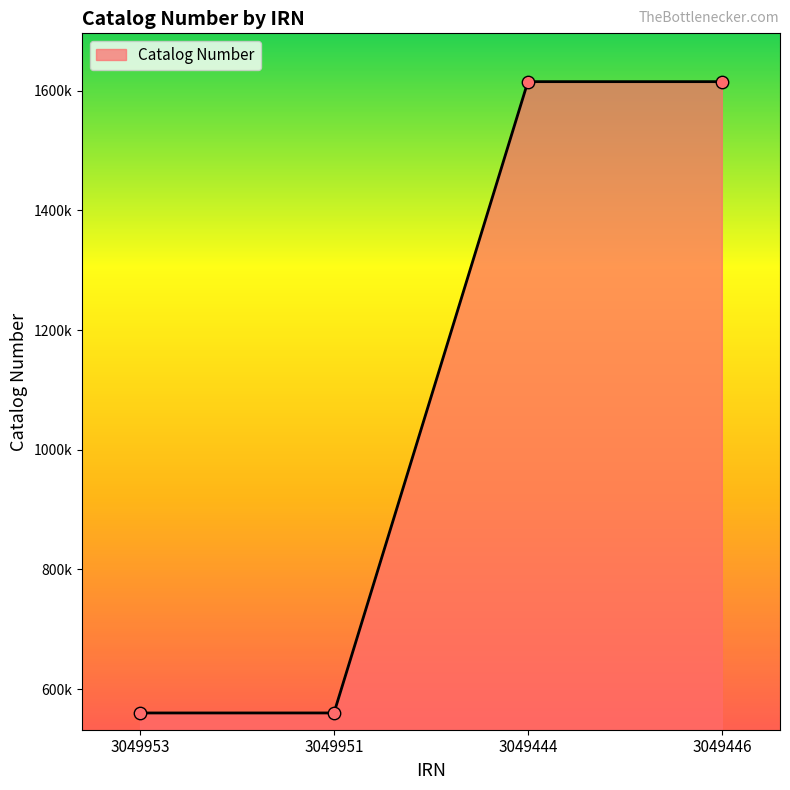

What is the change in value from 3049951 to 3049444?

+1055234